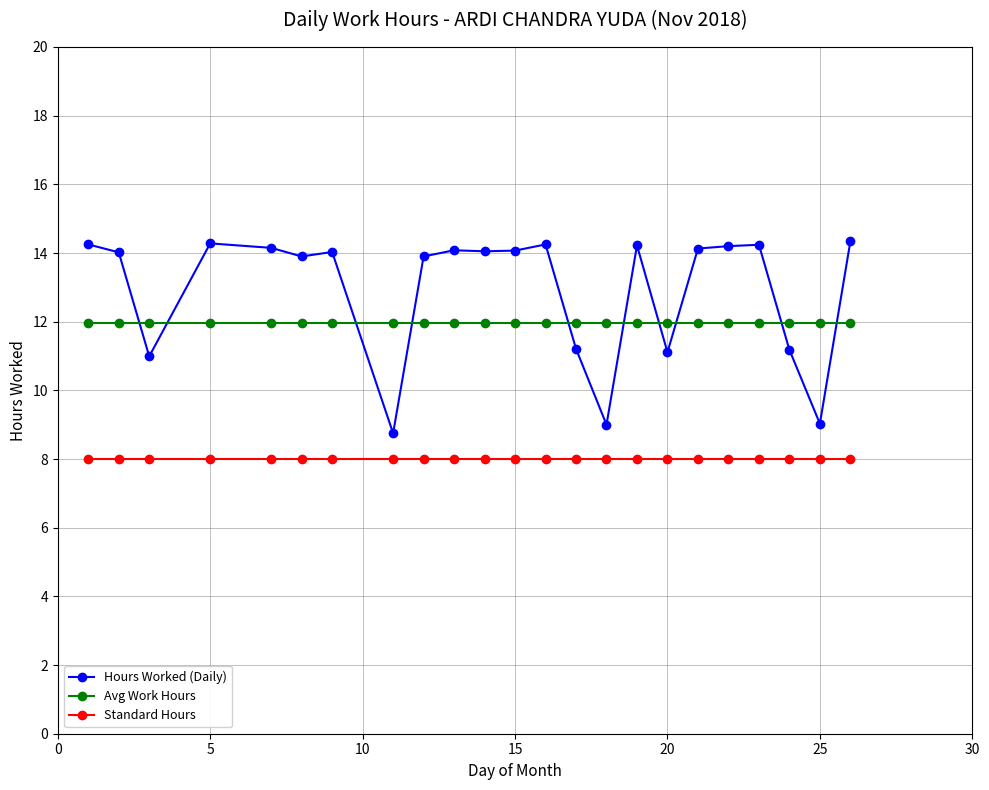

Which series has the widest spread of values?

Hours Worked (Daily)